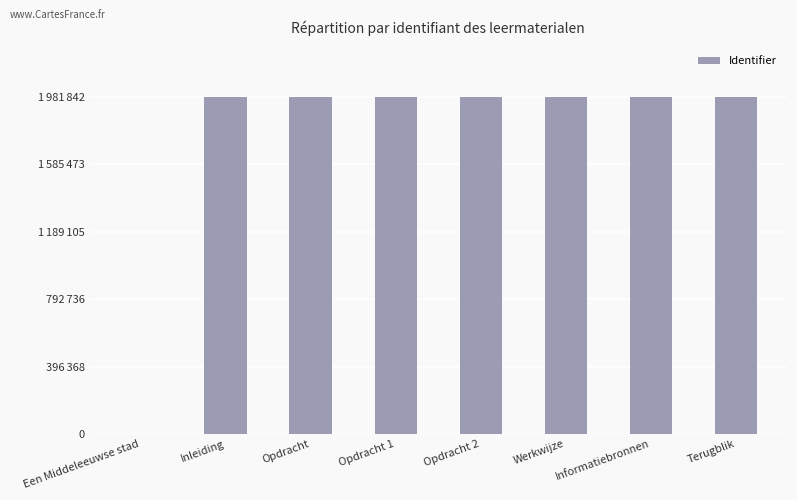

Are the bars grouped side by side (vs. stacked)?

No